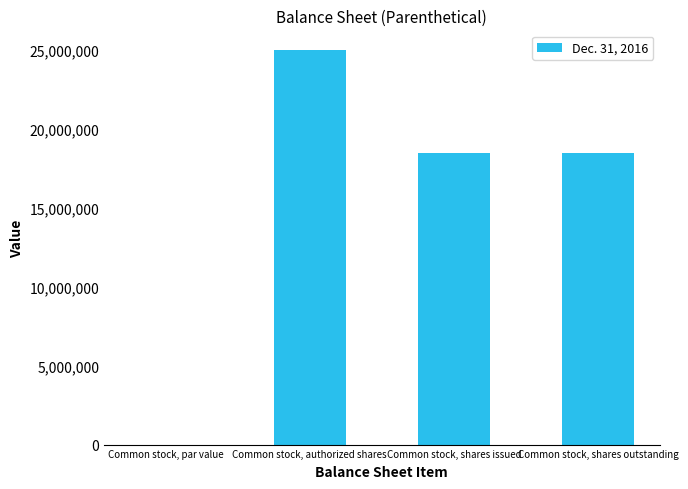

How many series are shown in this chart?

1